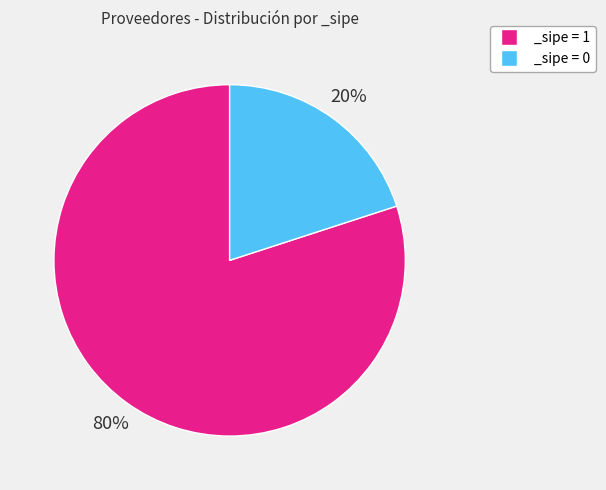

Combined, do _sipe = 0 and _sipe = 1 account for over 50%?

Yes